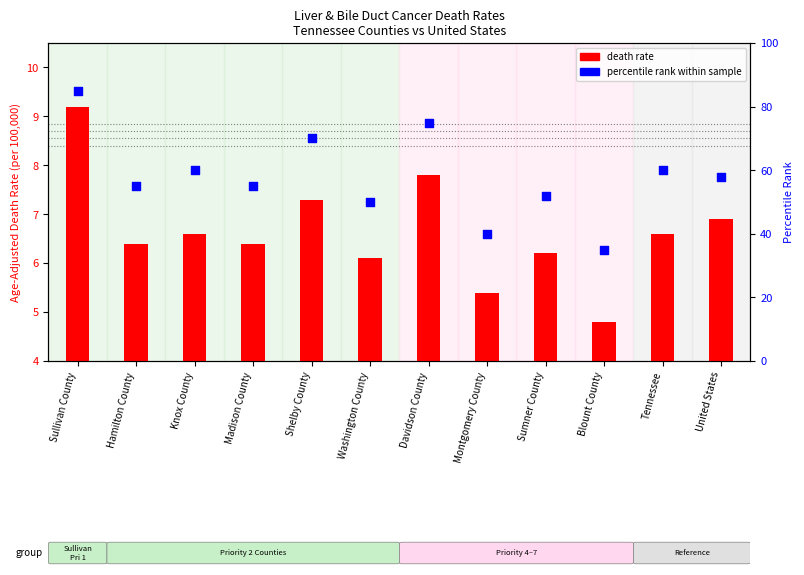

What is the total value across all series at Madison County?

61.4